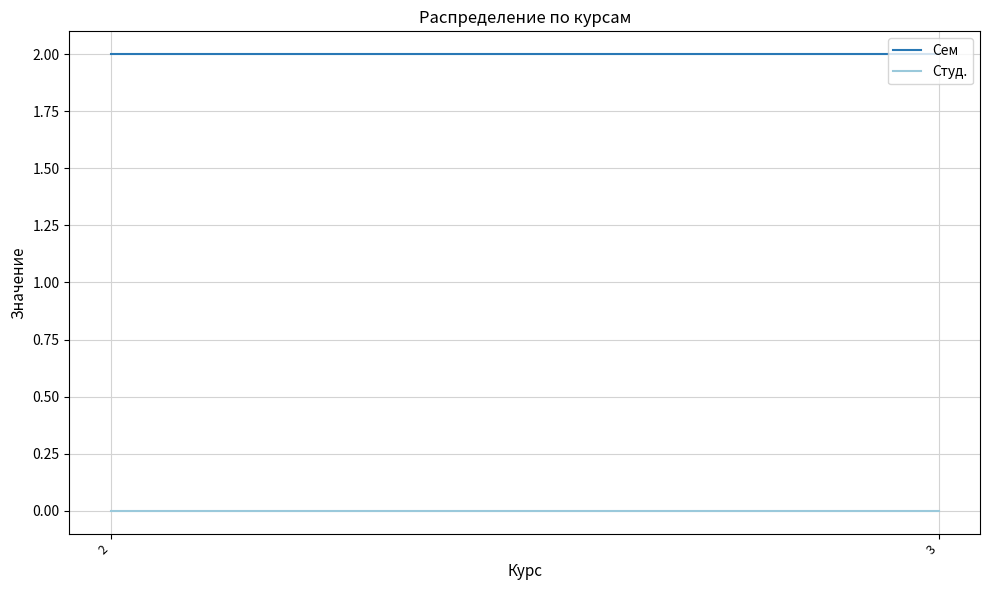

Rank the categories by Студ. value from highest to lowest.

2, 3